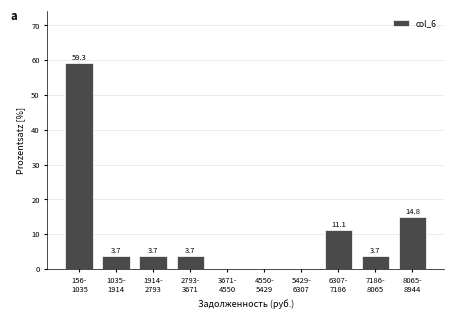

What is the sum of all values?

100.0